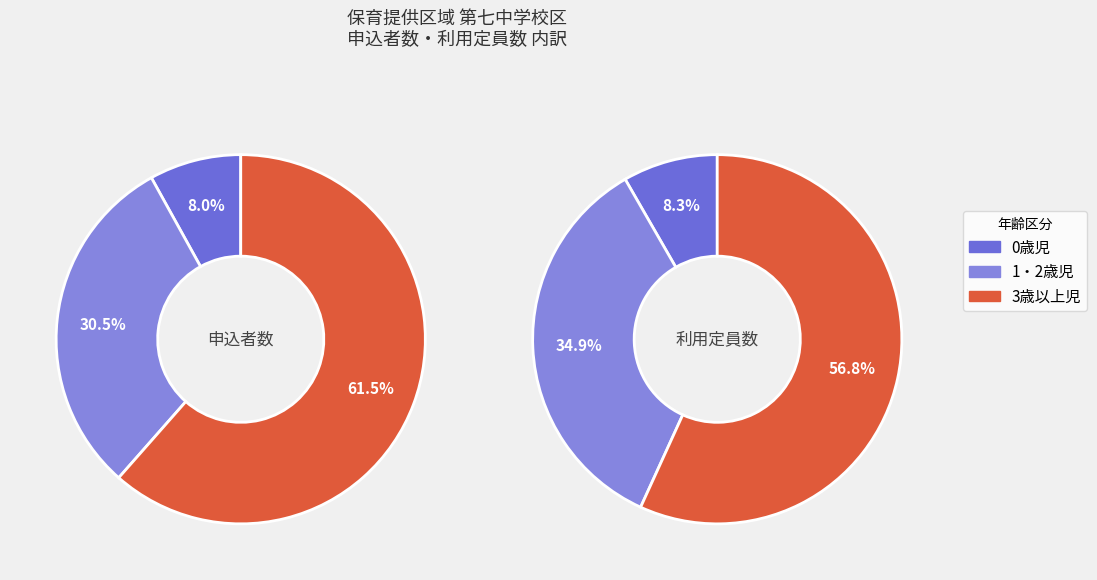

Is there a majority slice in this chart?

Yes